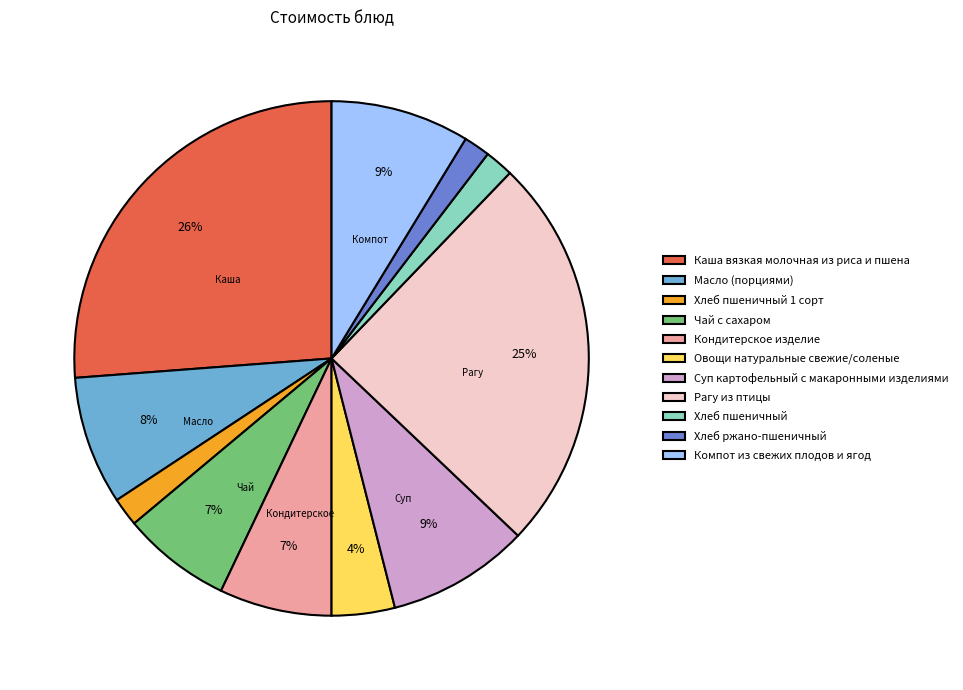

Which slice is the largest?

Каша вязкая молочная из риса и пшена